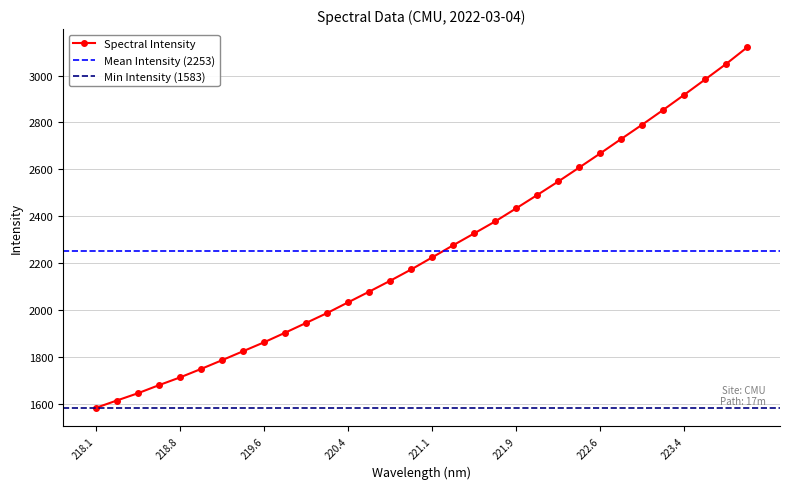

What is the ratio of the value at 220.9264 to the value at 223.7895?

0.7